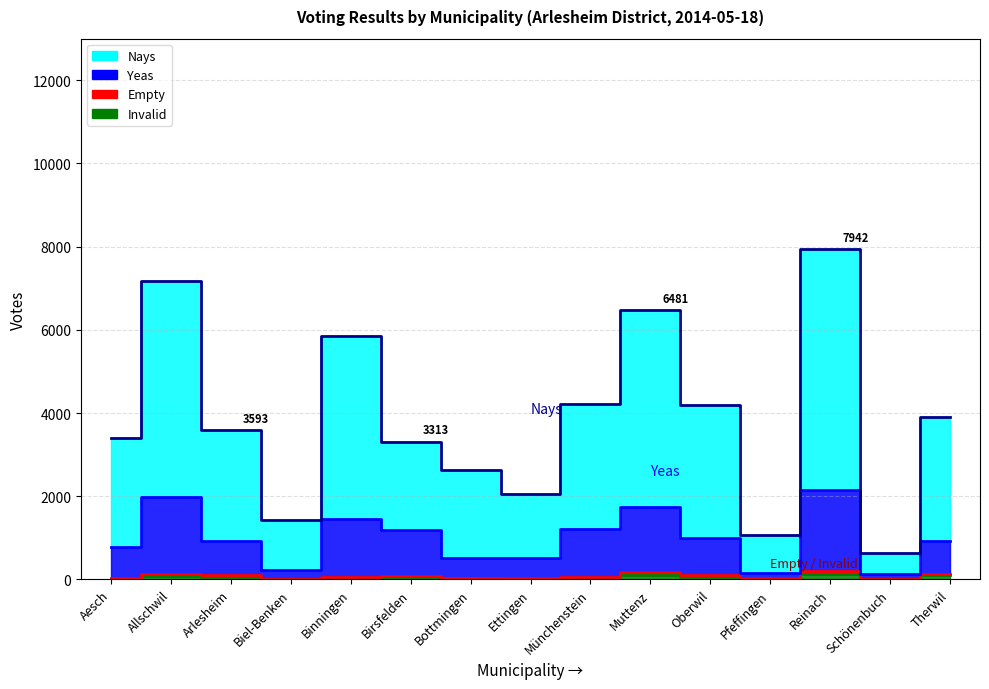

Between Bottmingen and Reinach, which series saw the biggest shift?

Nays